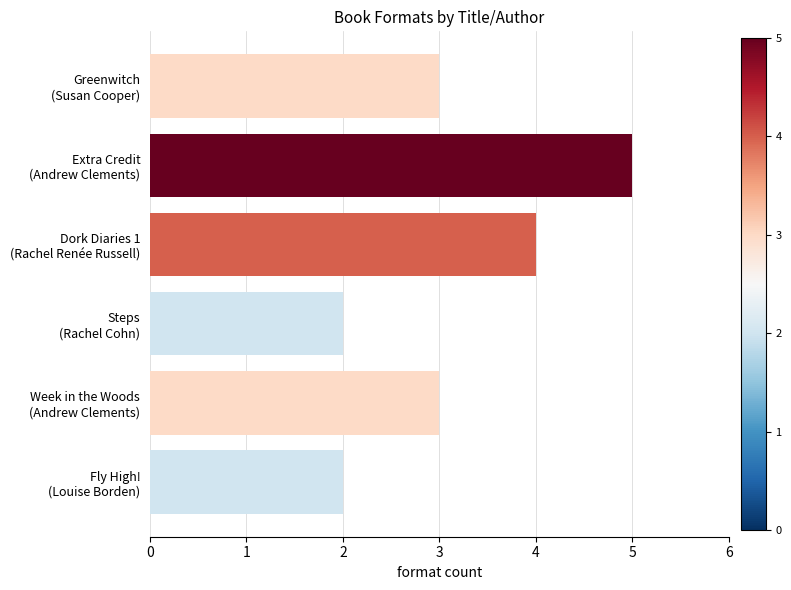

What is the average value?

3